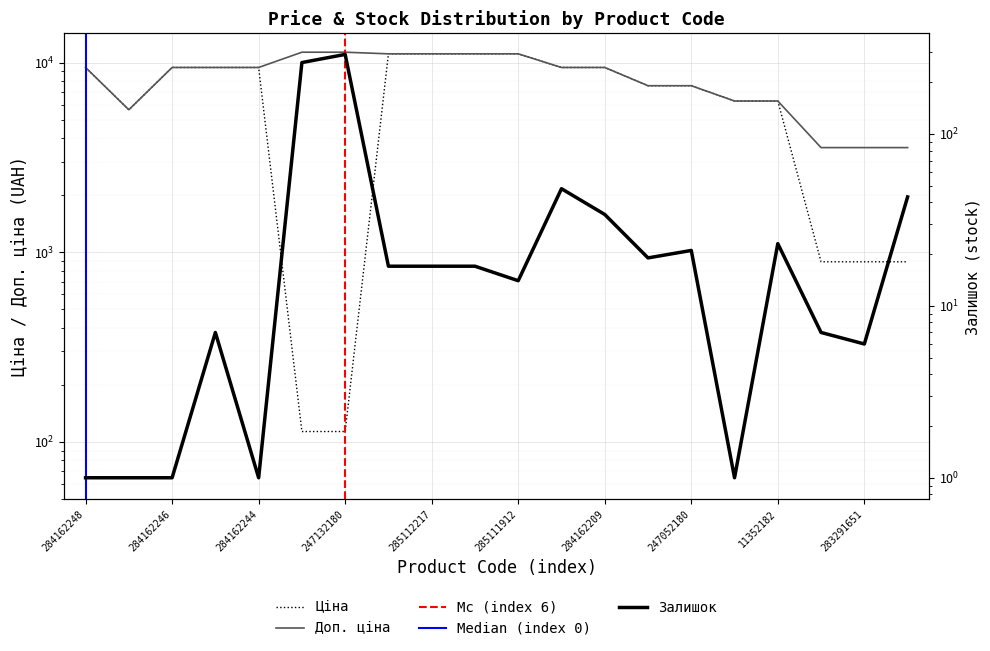

How many values in the Залишок series are below 17?

9